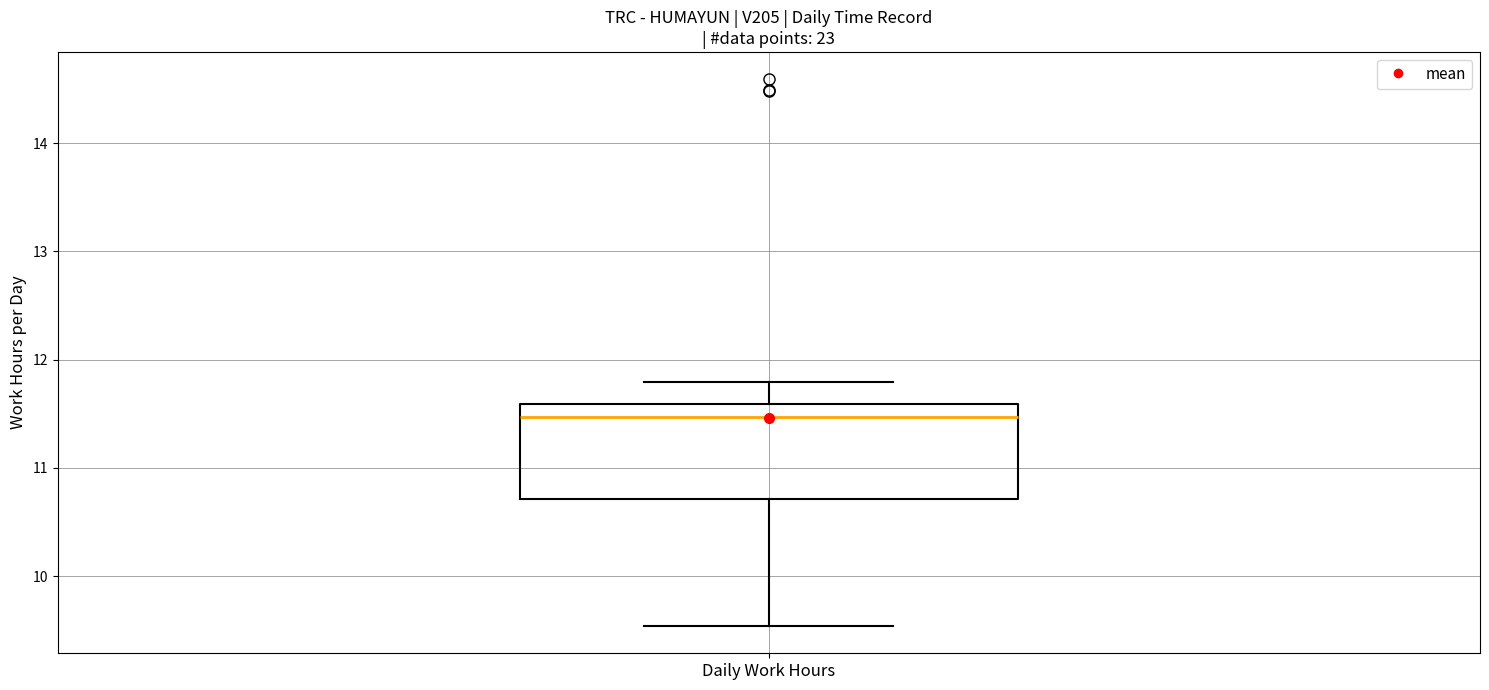

Transcribe this box plot: give where the median line is, the range the box spans, and where the two whiskers end, as read against the y-axis. The values are not printed on the chart, so give them approximately, as read against the axis.

median 11.5, box 10.7 to 11.6, whiskers 9.5 to 11.8